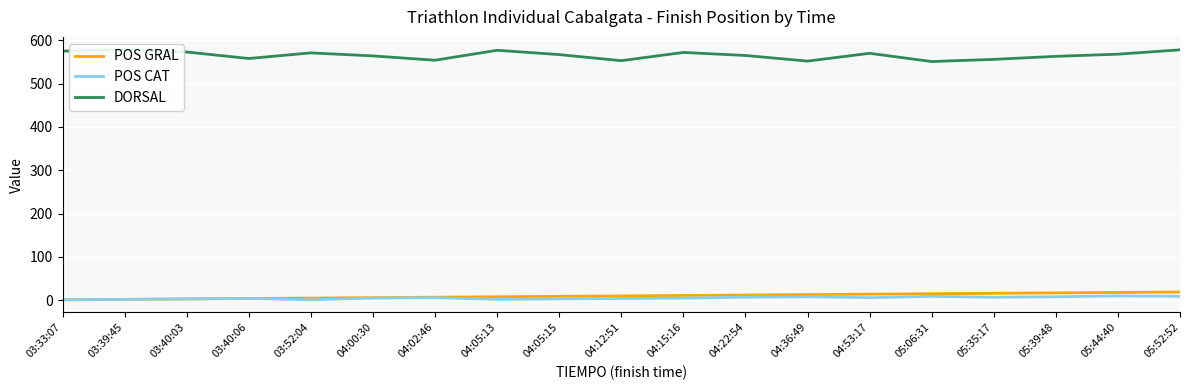

Reading left to right, list all the values displayed in this chart.

POS GRAL: 1	2	3	4	5	6	7	8	9	10	11	12	13	14	15	16	17	18	19
POS CAT: 1	2	3	4	1	5	6	2	3	4	5	7	8	6	9	7	8	10	9
DORSAL: 575	579	573	558	571	564	554	577	567	553	572	565	552	570	551	556	563	568	578